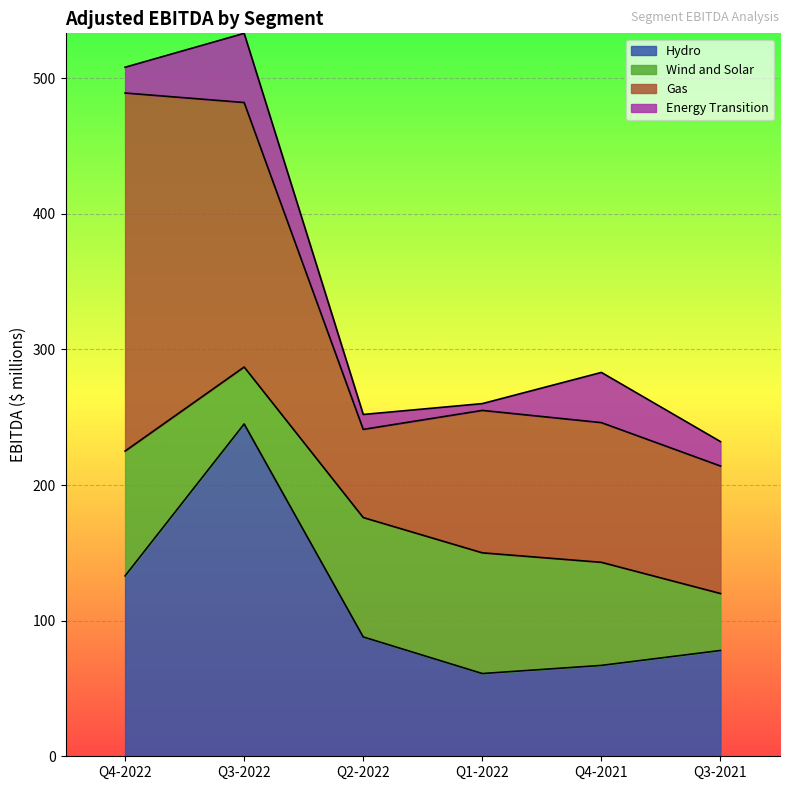

What is the difference between the highest and lowest values at Q3-2021?

76